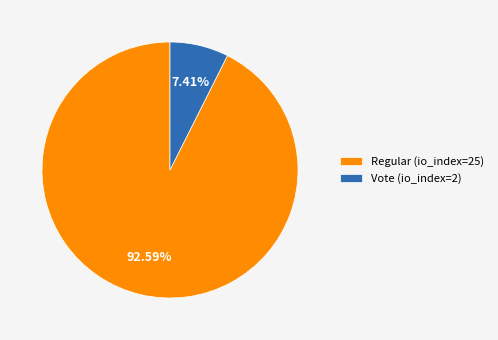

How many segments does this pie chart have?

2